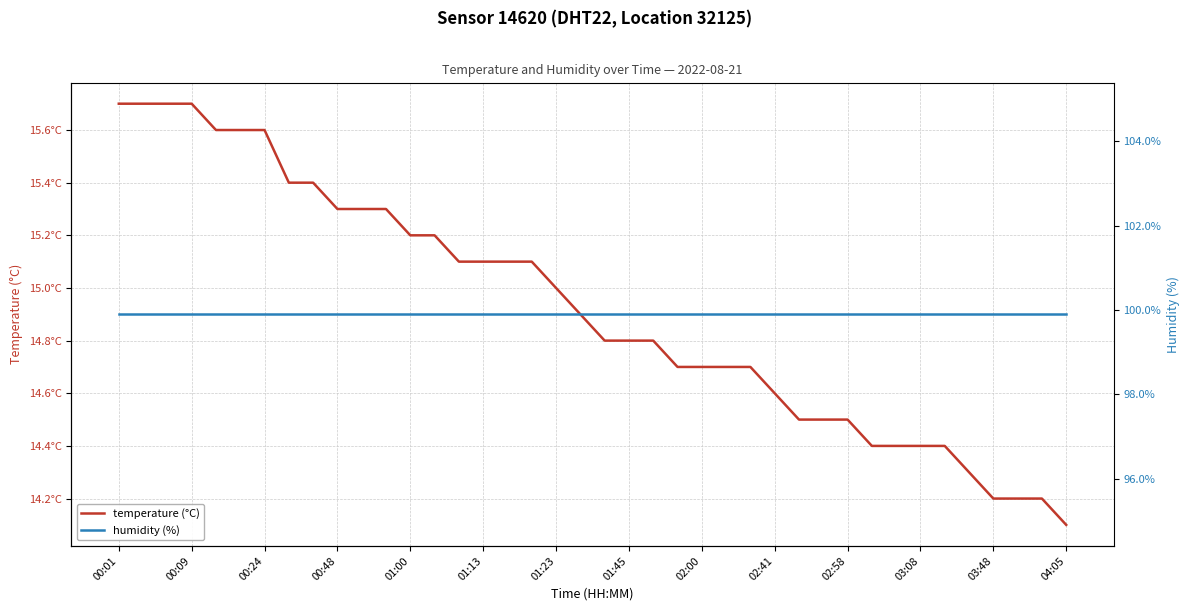

True or false: temperature (°C) and humidity (%) intersect in this chart.

False